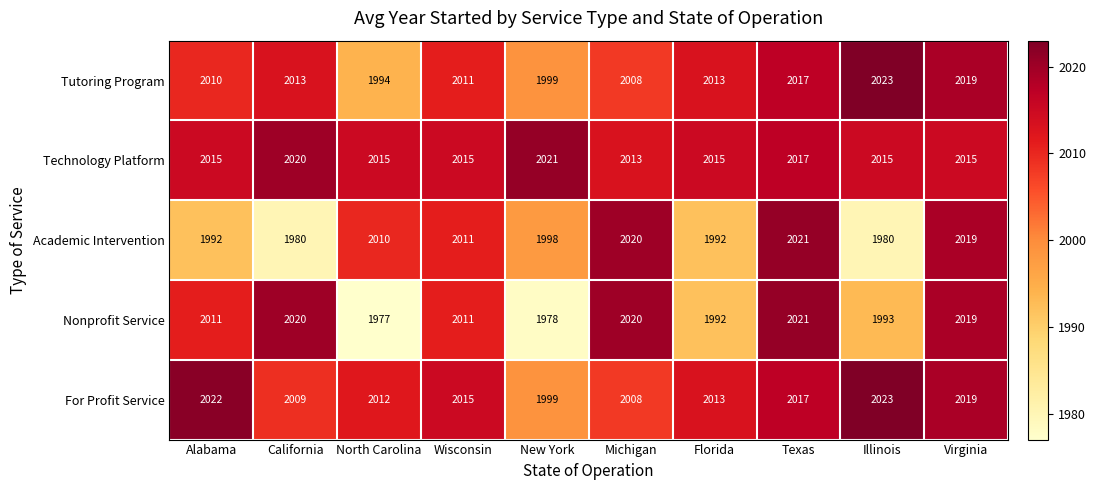

Where is Tutoring Program nearest to the value 2008?

Michigan